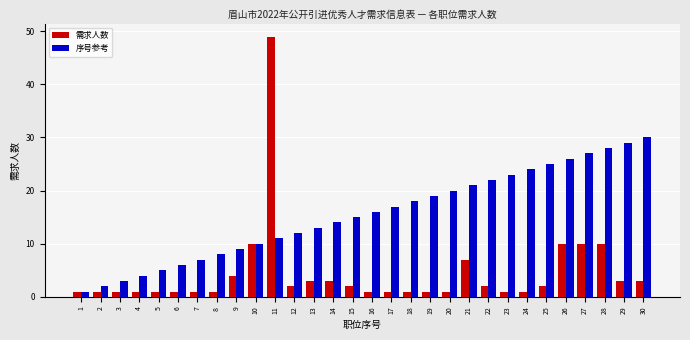

The value of 序号参考 at 6 is 9. True or false?

False